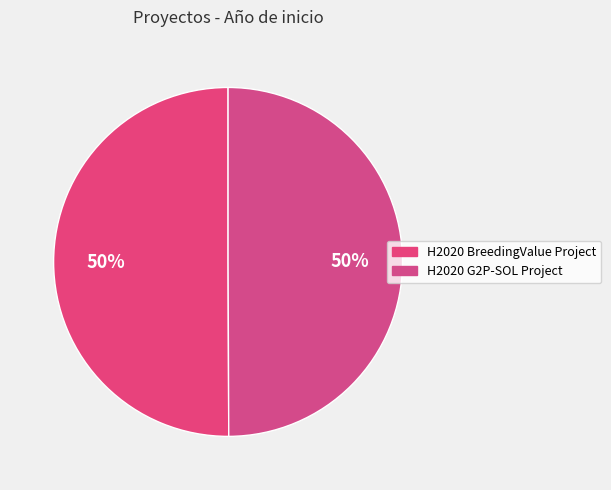

The H2020 BreedingValue Project slice represents 55% of the pie. True or false?

False